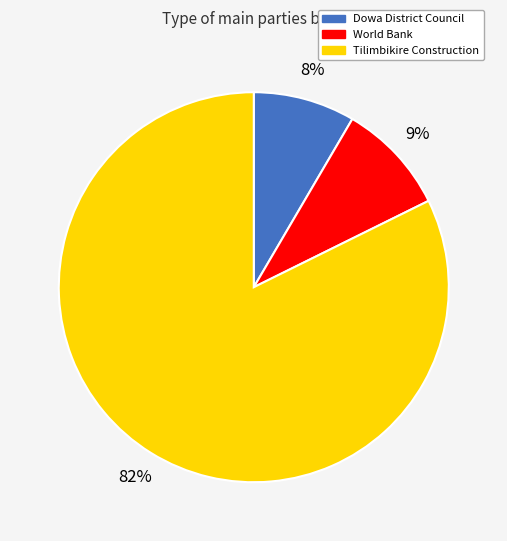

Is there any slice that represents more than half of the pie?

Yes